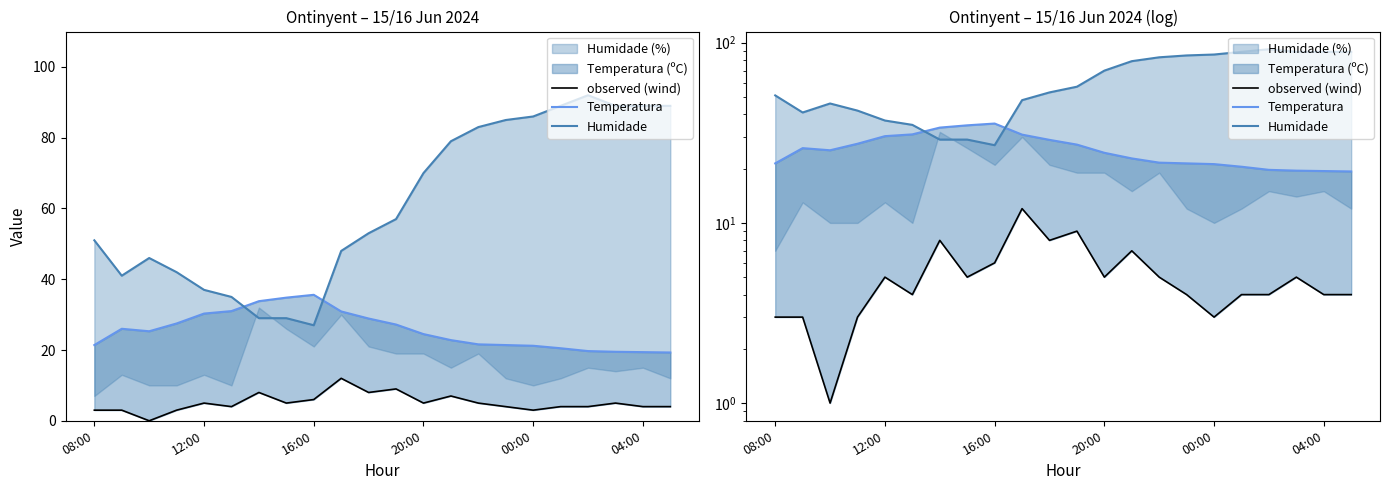

How many categories are shown in the chart?

22